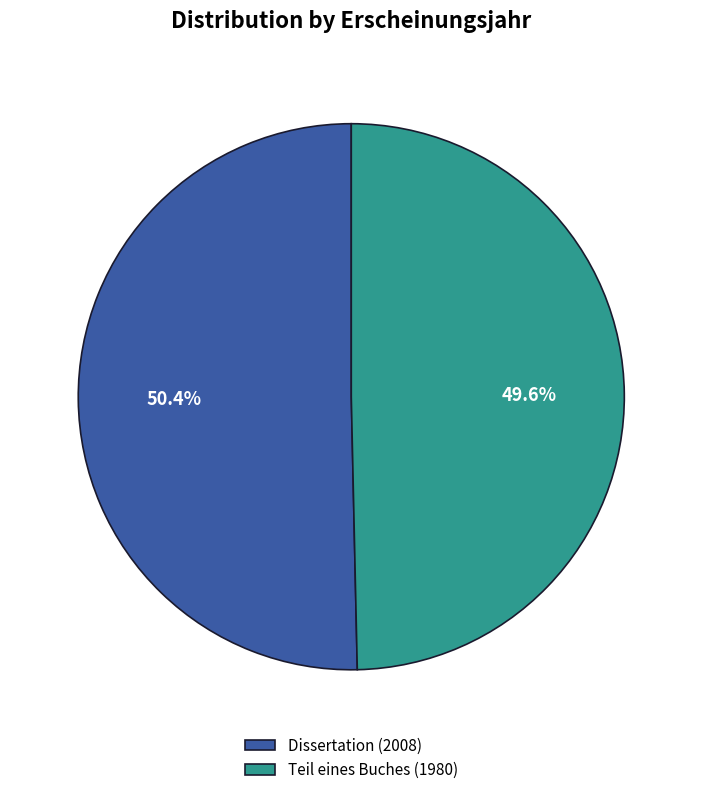

Combined, what portion of the pie is Teil eines Buches (1980) and Dissertation (2008)?

100.0%